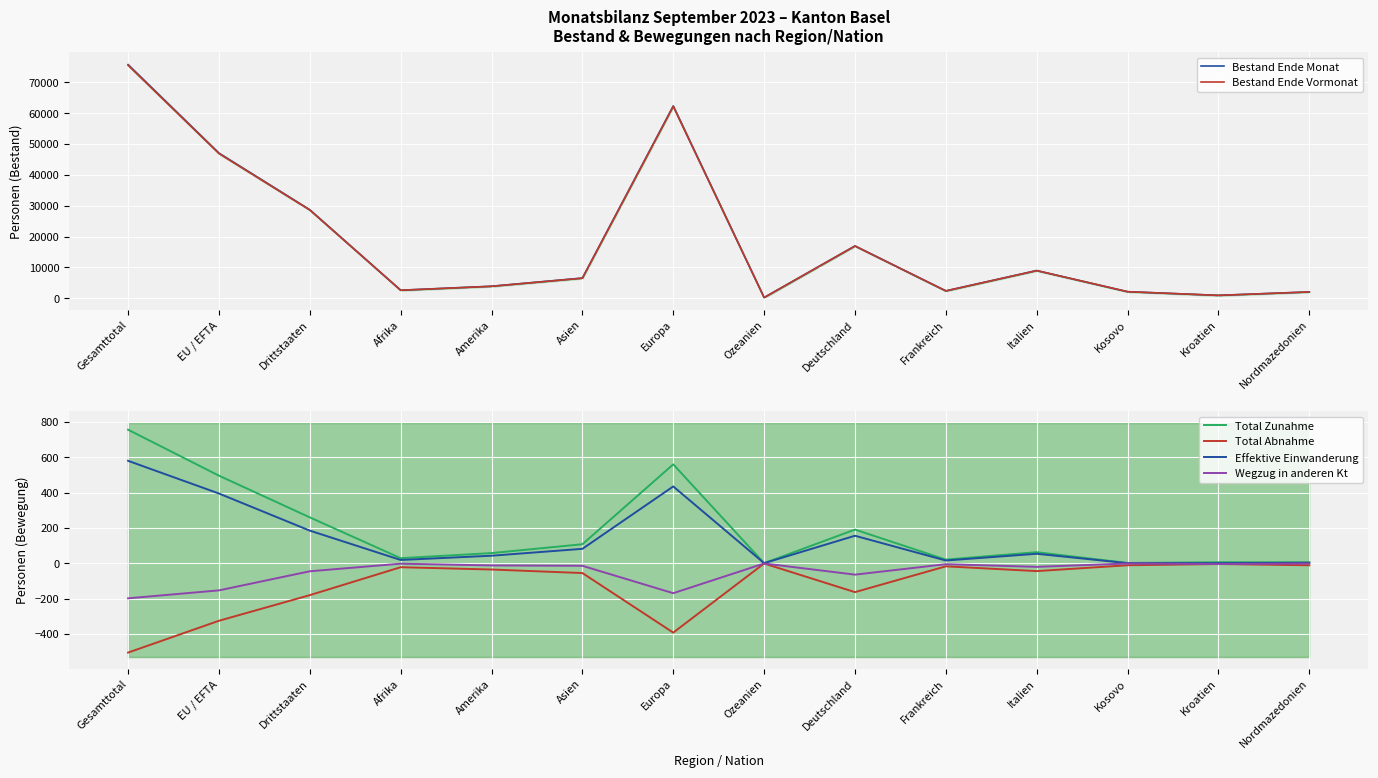

Rank the series by their maximum value, from highest to lowest.

Bestand Ende Monat, Bestand Ende Vormonat, Total Zunahme, Effektive Einwanderung, Total Abnahme, Wegzug in anderen Kt